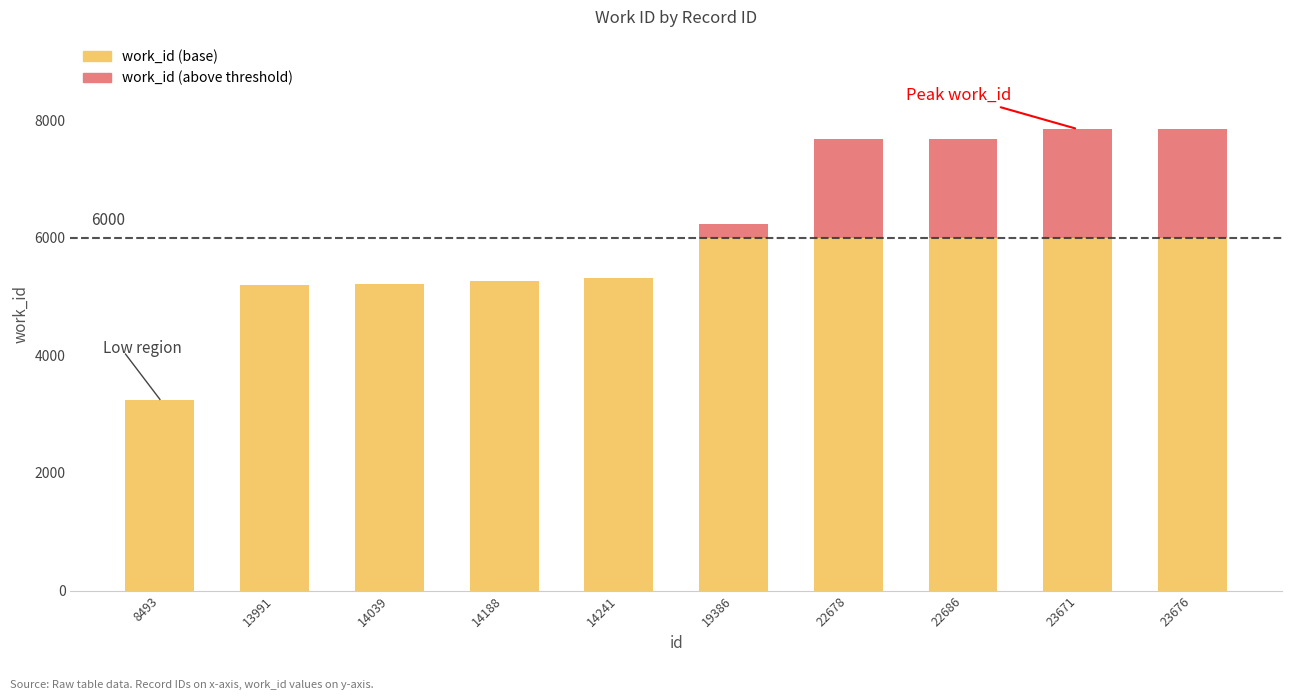

True or false: work_id (base) has a value of 6000 at 19386.

True